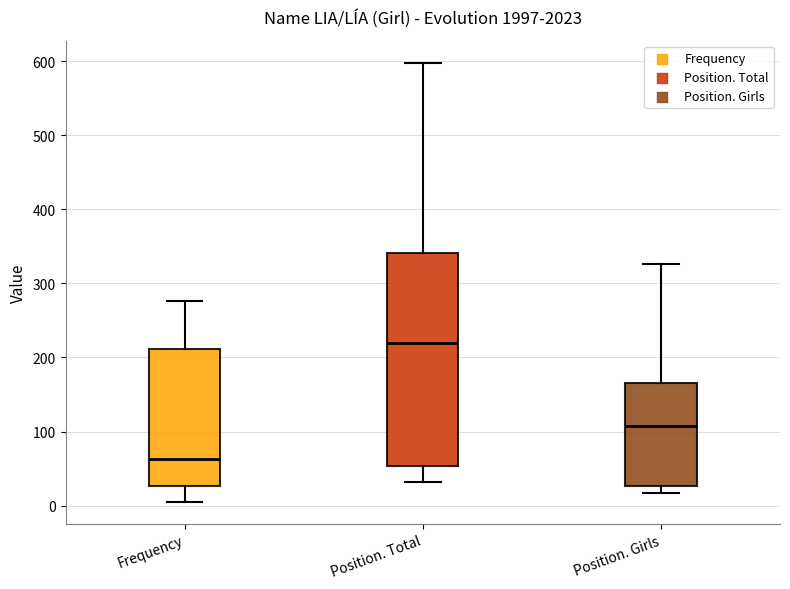

Reading left to right, transcribe this box plot: for each box, give where its median line is, the range the box spans, and where its two whiskers end, as read against the y-axis. The values are not printed on the chart, so give them approximately, as read against the axis.

Frequency: median 60, box 30 to 210, whiskers 10 to 280
Position. Total: median 220, box 50 to 340, whiskers 30 to 600
Position. Girls: median 110, box 30 to 170, whiskers 20 to 330